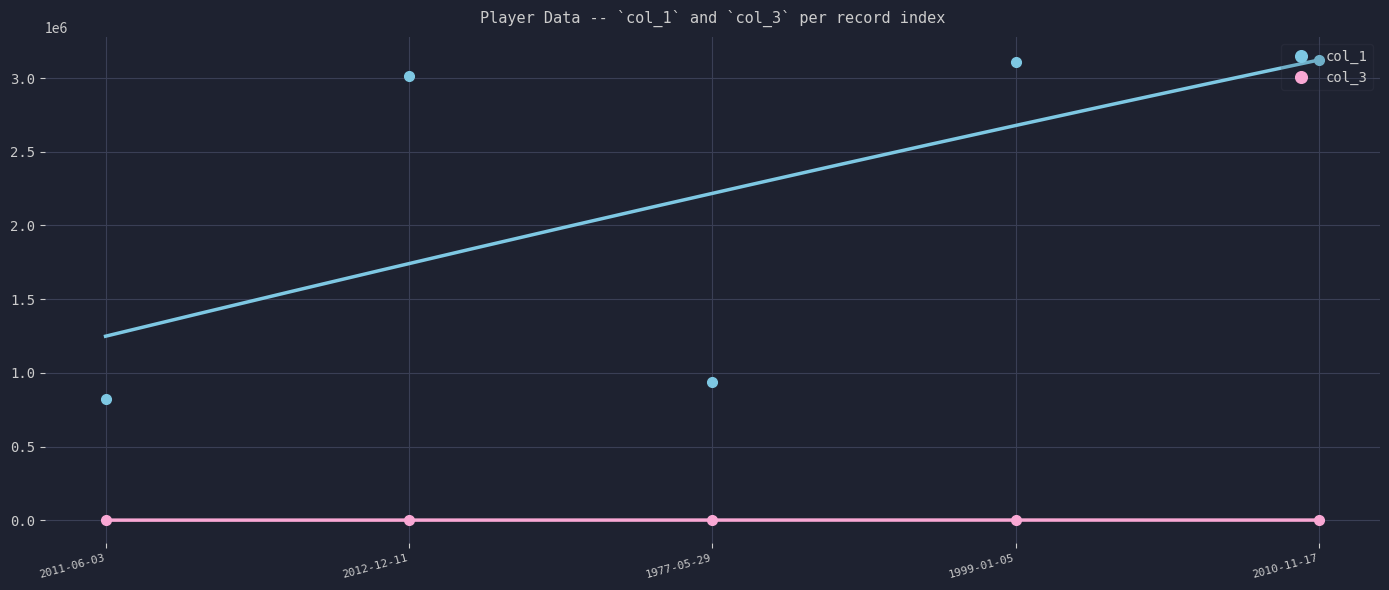

The col_1 series shows 1660143 at 1977-05-29. True or false?

False